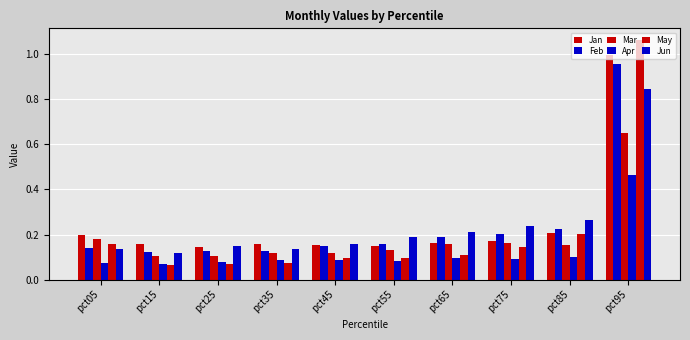

Are the bars grouped side by side (vs. stacked)?

Yes